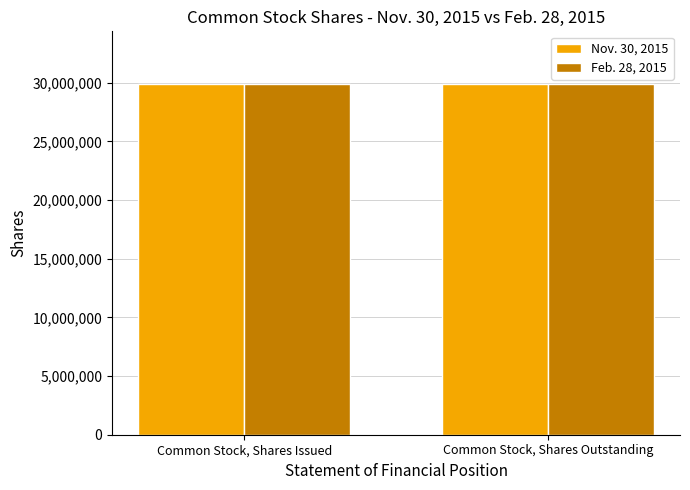

The Feb. 28, 2015 series shows 9156527 at Common Stock, Shares Issued. True or false?

False